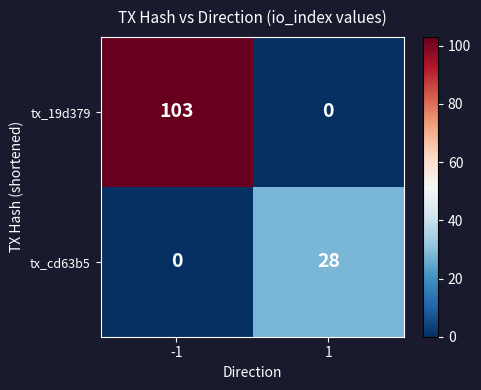

What is the highest value of the tx_cd63b5 series?

28